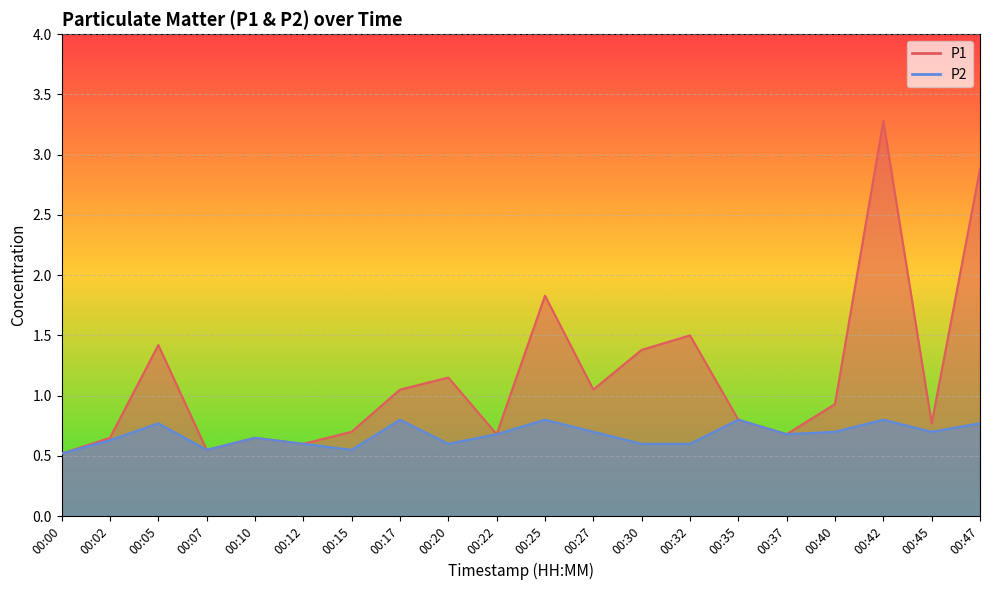

True or false: P2 and P1 intersect in this chart.

False